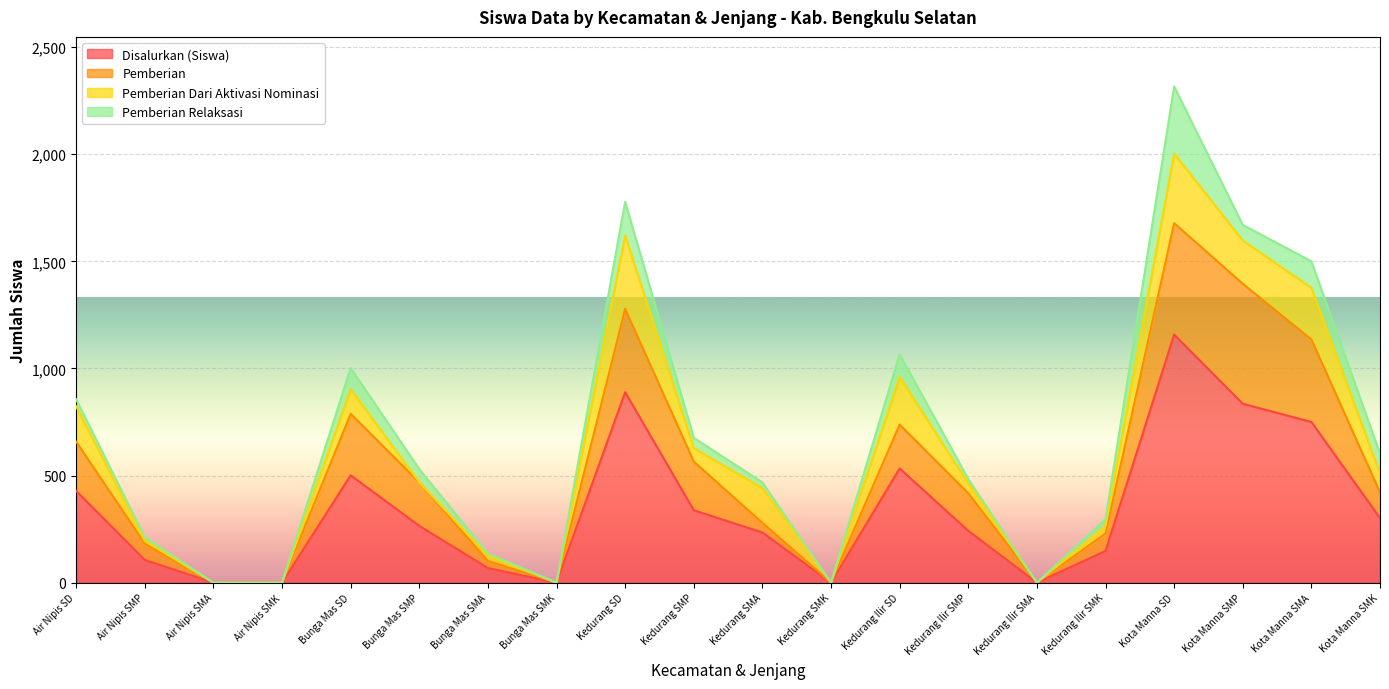

Is it true that Disalurkan (Siswa) equals 889 at Kedurang SD?

True